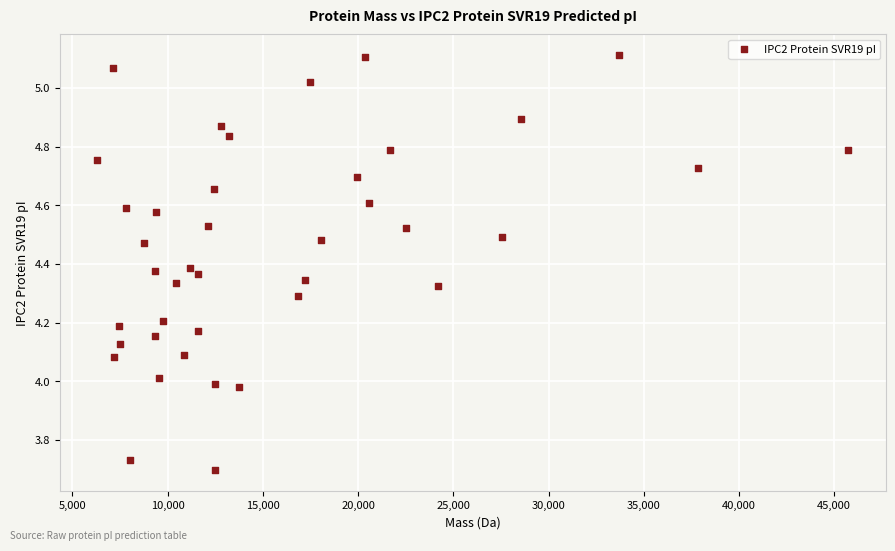

What is the range of Y values (max minus min)?

1.4